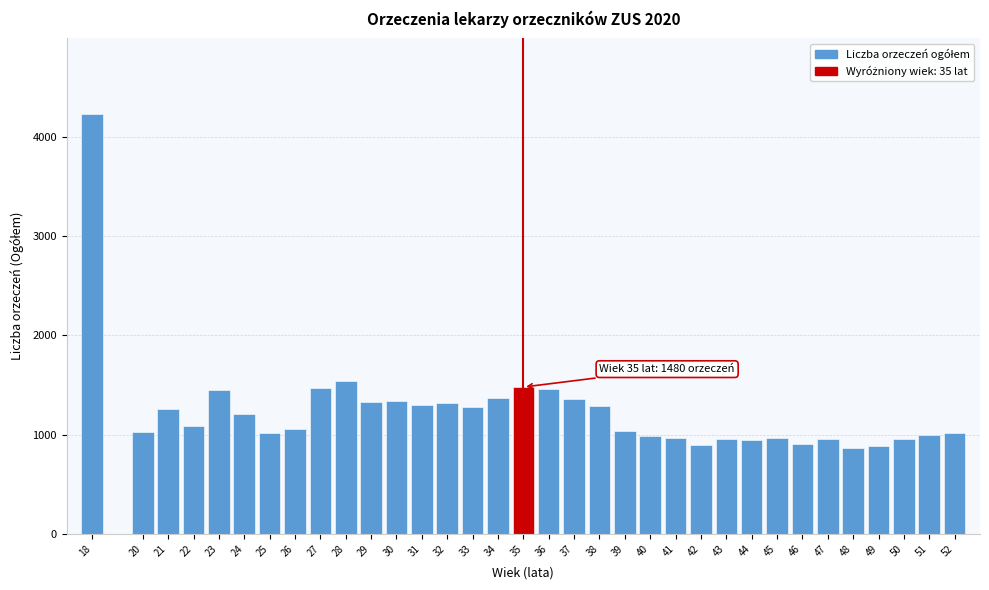

What is the value of the 18th bar from the left?

1456